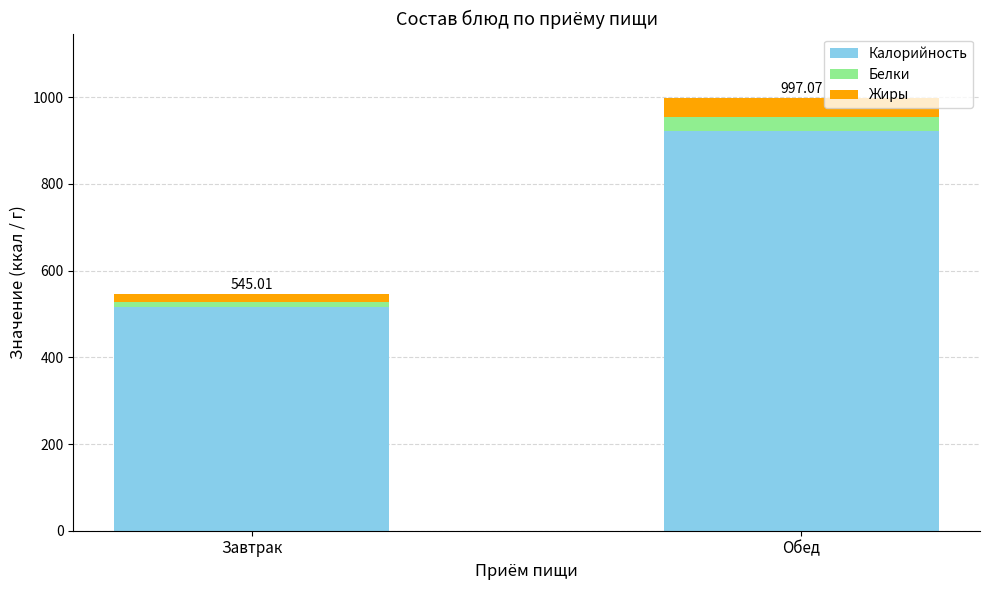

At which category is the sum across all series the highest?

Обед